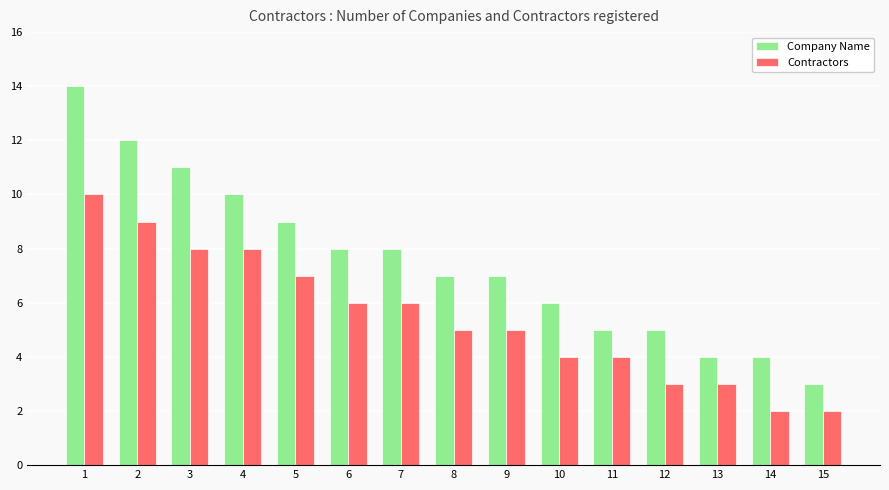

Reading left to right, transcribe all the data shown in this chart.

Company Name: 14	12	11	10	9	8	8	7	7	6	5	5	4	4	3
Contractors: 10	9	8	8	7	6	6	5	5	4	4	3	3	2	2